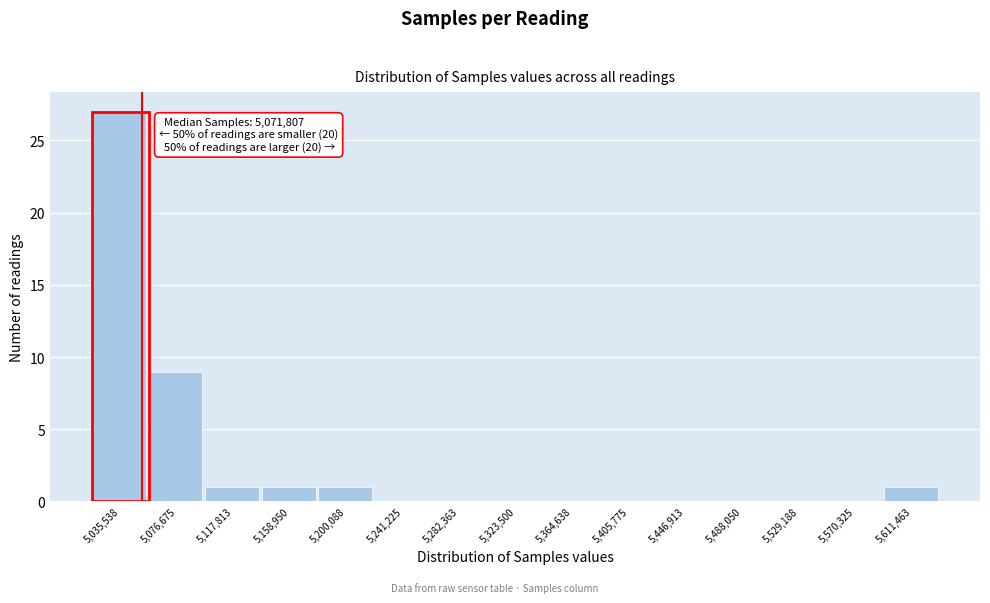

Reading left to right, transcribe all the data shown in this chart.

5,035,538=27	5,076,675=9	5,117,813=1	5,158,950=1	5,200,088=1	5,241,225=0	5,282,363=0	5,323,500=0	5,364,638=0	5,405,775=0	5,446,913=0	5,488,050=0	5,529,188=0	5,570,325=0	5,611,463=1